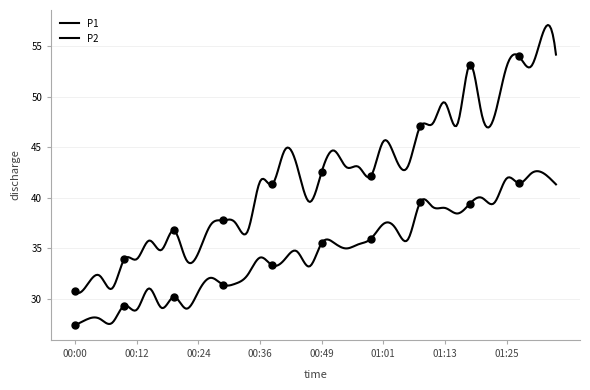

Reading left to right, list all the values displayed in this chart.

P1: 30.8	31.4	32.3	31.1	34.0	34.0	35.8	34.9	36.8	33.9	34.6	37.4	37.8	37.5	36.7	41.6	41.4	44.7	43.1	39.6	42.6	44.7	43.0	43.0	42.2	45.6	43.9	43.1	47.1	47.3	49.4	47.2	53.1	48.1	48.0	53.0	54.0	53.0	56.5	54.1
P2: 27.4	28.0	28.1	27.6	29.4	28.9	31.1	29.1	30.2	29.1	30.8	32.1	31.4	31.5	32.4	34.1	33.3	33.9	34.7	33.2	35.5	35.5	35.0	35.4	36.0	37.4	37.0	35.9	39.6	39.1	39.0	38.5	39.4	40.0	39.5	41.9	41.5	42.4	42.4	41.3